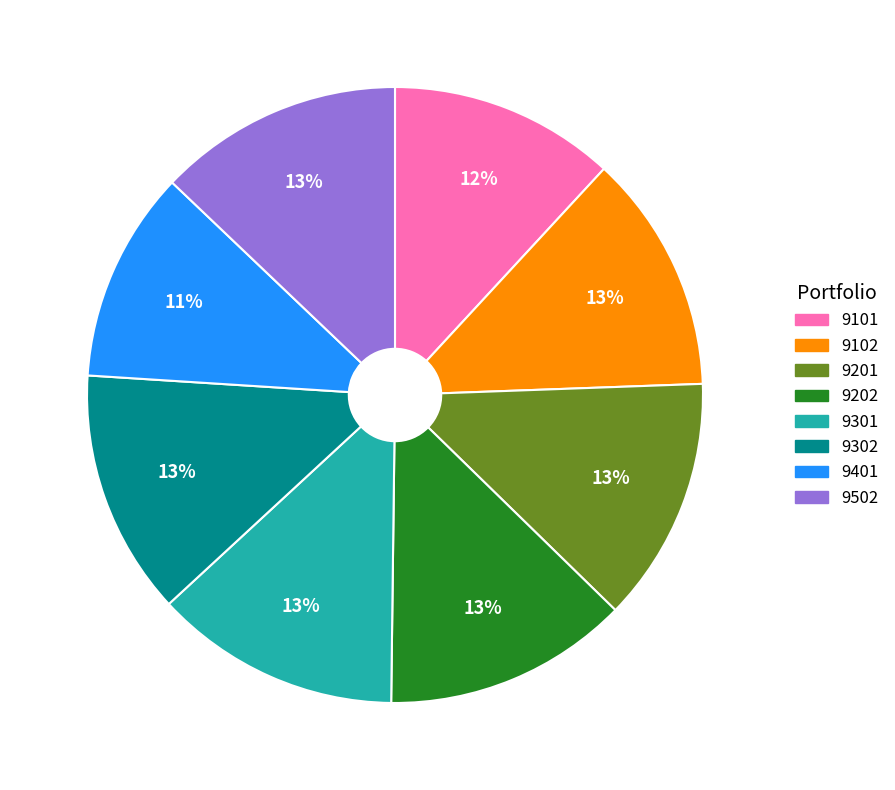

True or false: 9101 accounts for 12% of the total.

True